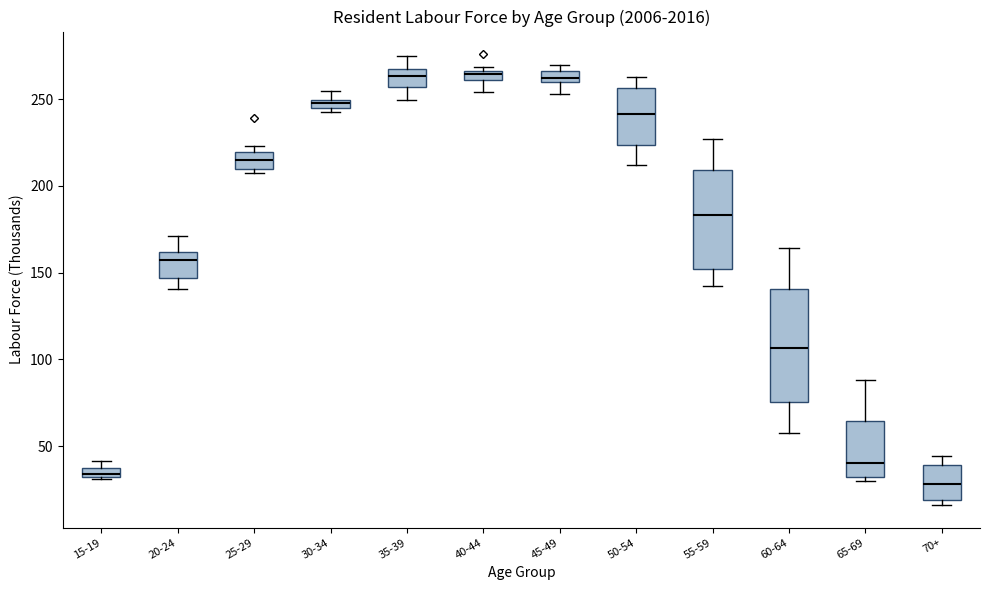

Comparing the boxes themselves (not the whiskers), which one is the tallest?

60-64